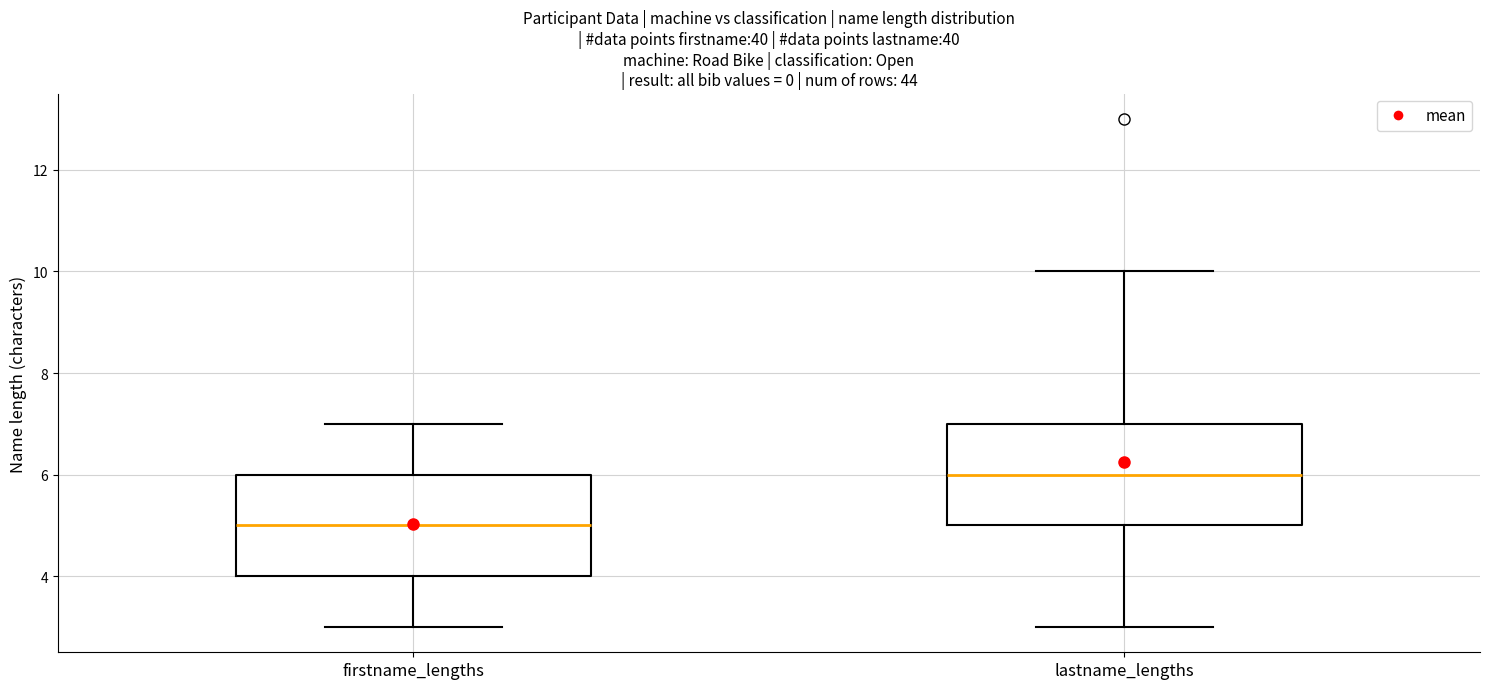

Where does the lower whisker of the box for lastname_lengths end on the y-axis? The values are not printed on the chart, so give them approximately, as read against the axis.

3